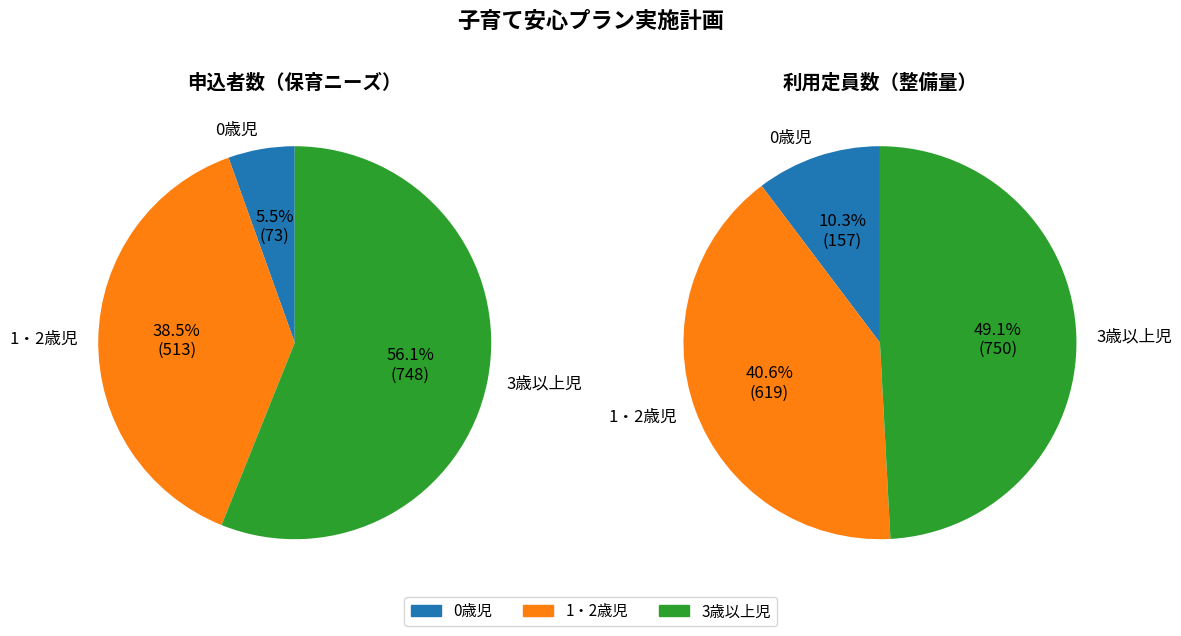

What percentage is the 1・2歳児 slice, to the nearest percent?

38%